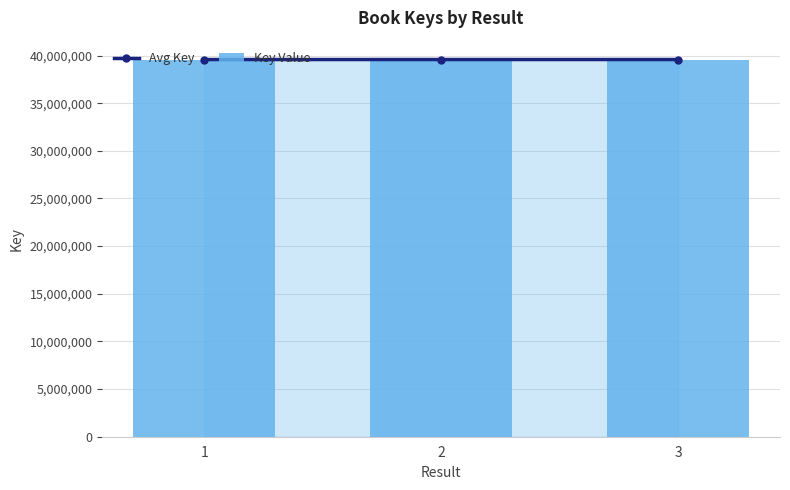

Reading left to right, what are all the values shown in this chart?

Avg Key: 39581232	39580880	39581617
Key Value: 39581232	39580880	39581617